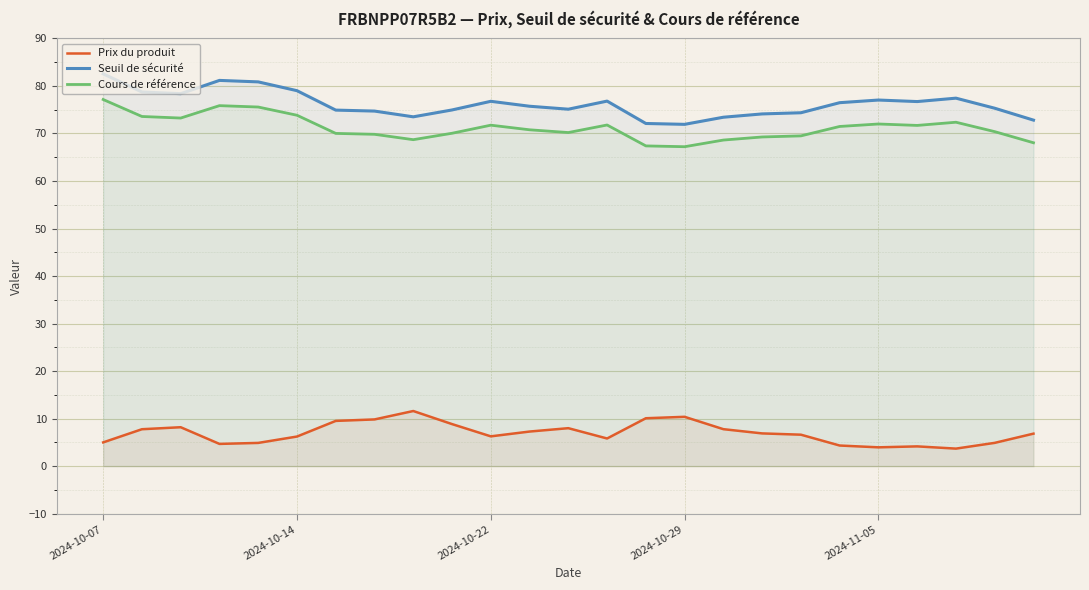

Does the chart display data point markers on the line(s)?

No